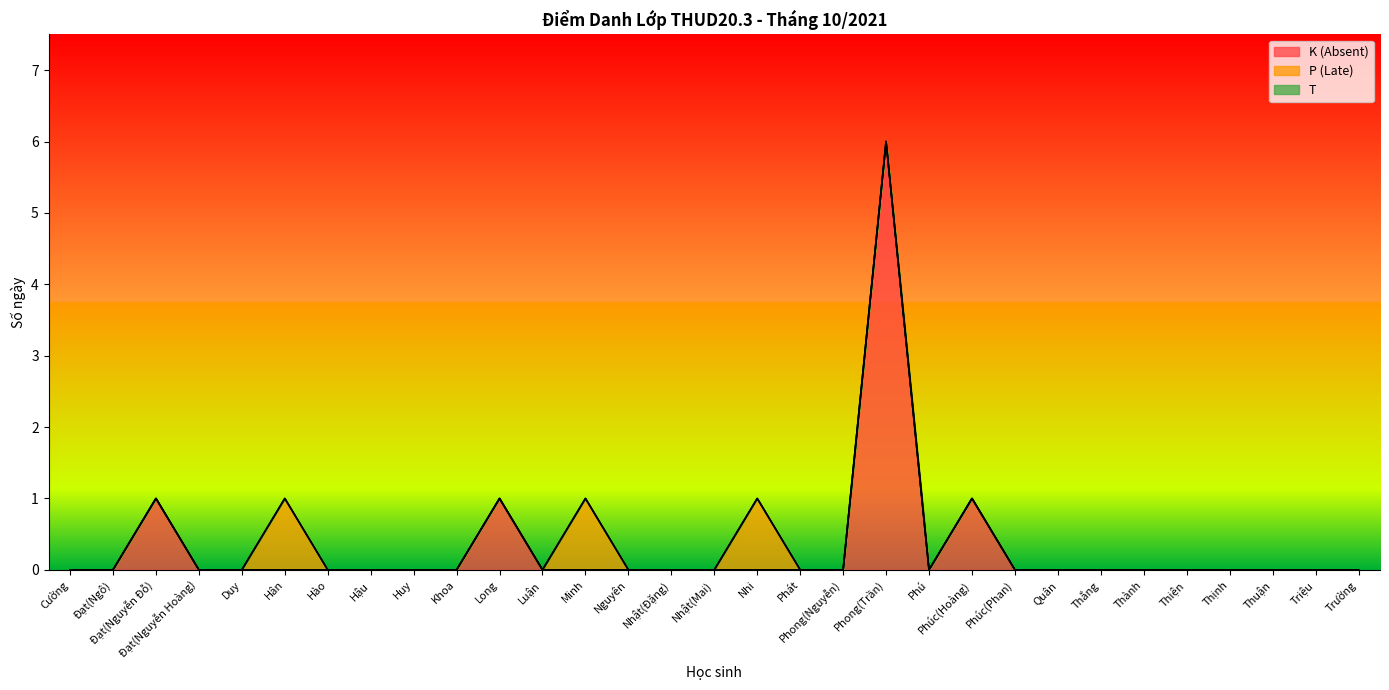

The P (Late) series shows 1 at Hậu. True or false?

False